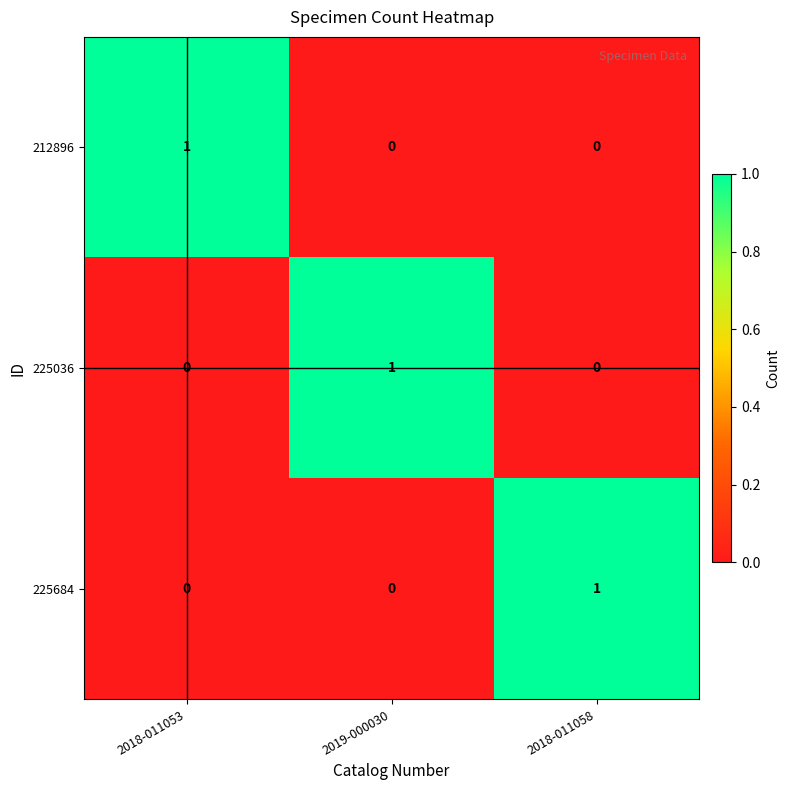

How many 212896 values are between 0 and 1?

3